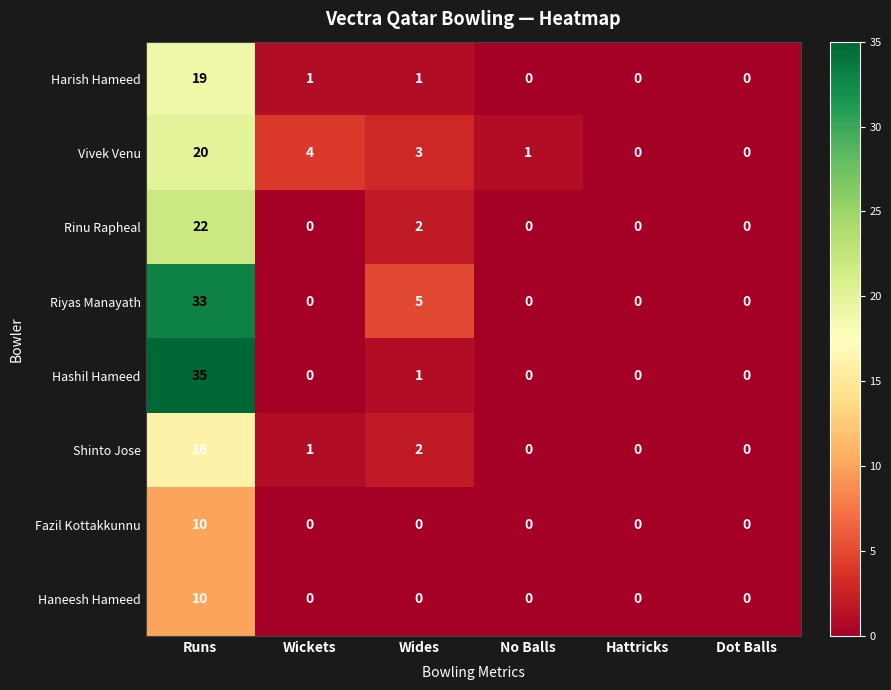

What is the total value across all series at Wides?

14